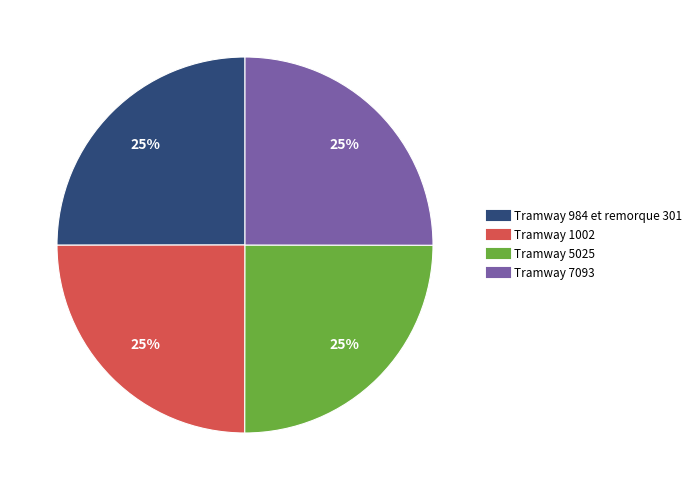

True or false: Tramway 1002 accounts for 25% of the total.

True